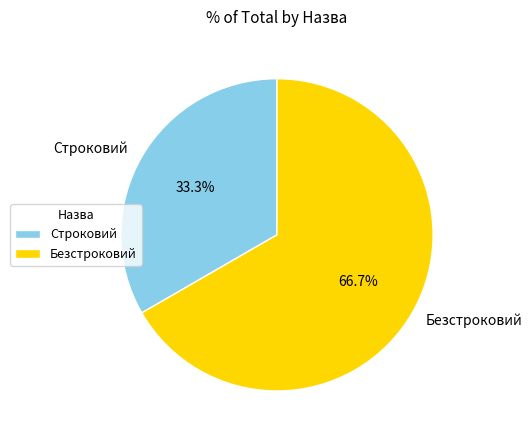

What percentage is NOT represented by Строковий?

66.7%